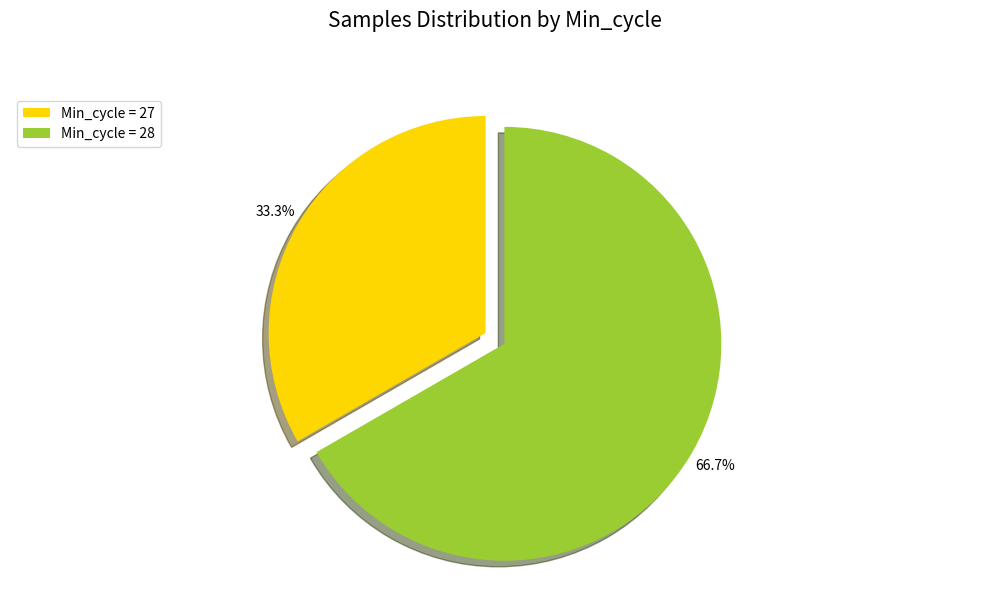

Rank the categories by value from highest to lowest.

Min_cycle = 28, Min_cycle = 27